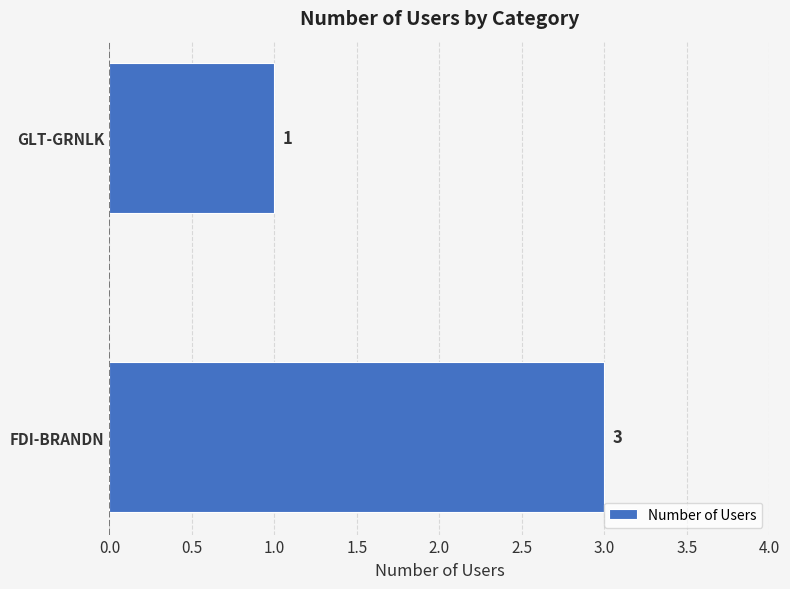

Reading bottom to top, transcribe all the data shown in this chart.

3	1